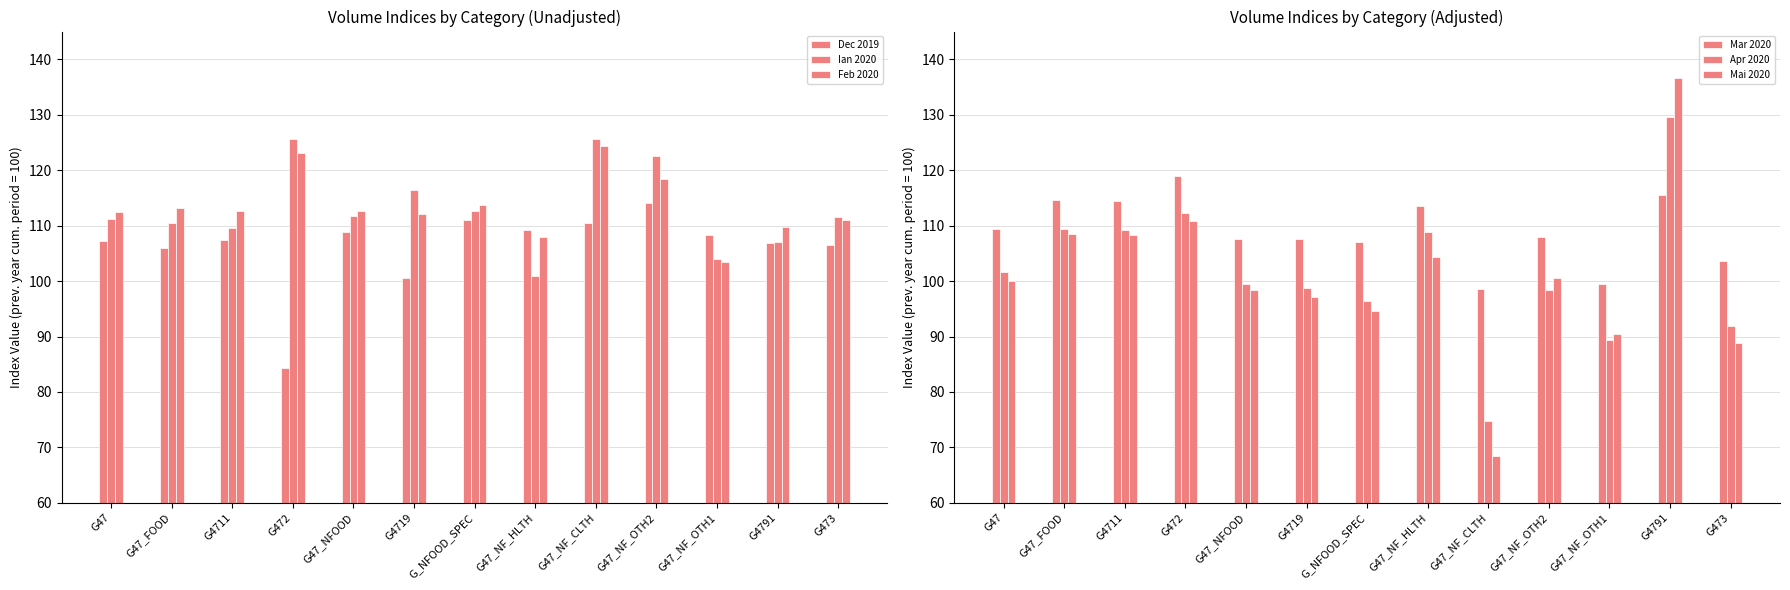

At G47_NF_CLTH, list the series in order from smallest to largest.

Mai 2020, Apr 2020, Mar 2020, Dec 2019, Feb 2020, Ian 2020